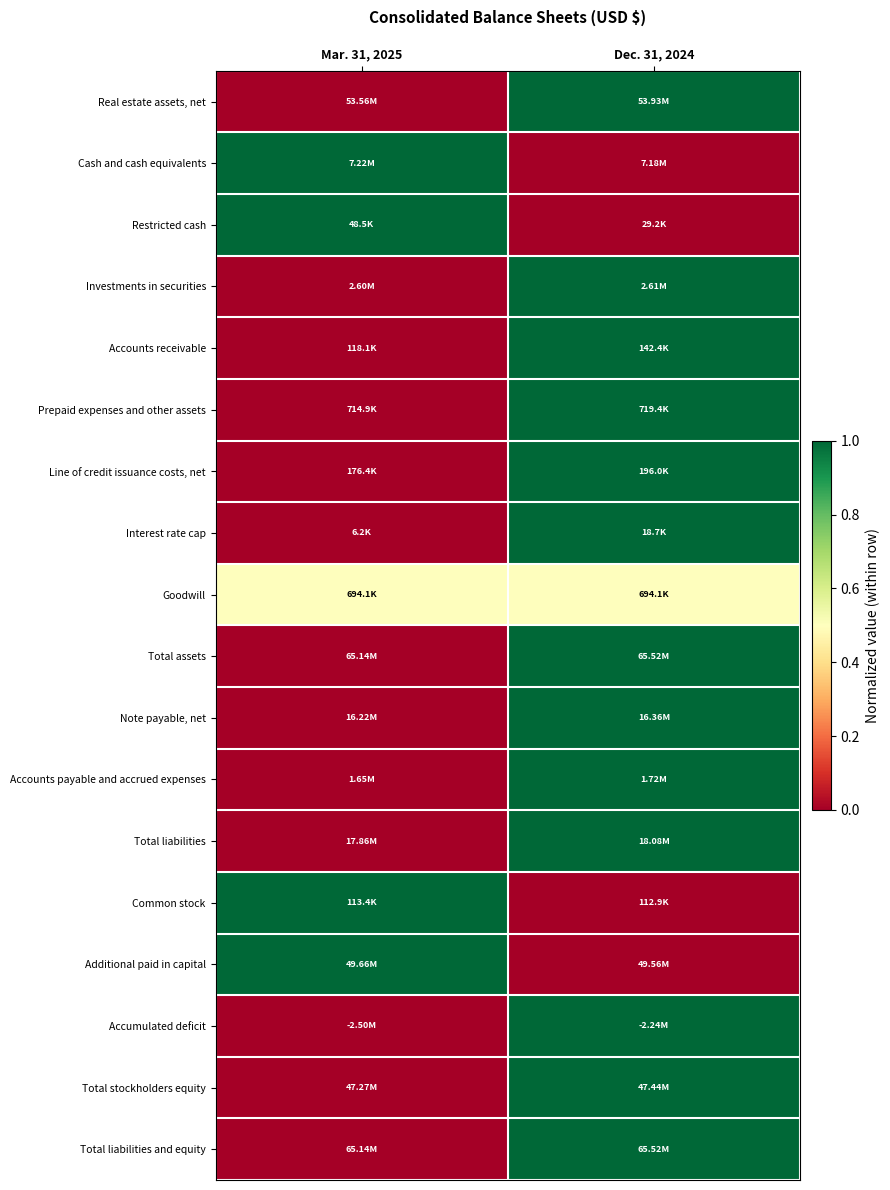

Reading right to left, list all the values displayed in this chart.

Real estate assets, net: Dec. 31, 2024=1.0	Mar. 31, 2025=0.0
Cash and cash equivalents: Dec. 31, 2024=0.0	Mar. 31, 2025=1.0
Restricted cash: Dec. 31, 2024=0.0	Mar. 31, 2025=1.0
Investments in securities: Dec. 31, 2024=1.0	Mar. 31, 2025=0.0
Accounts receivable: Dec. 31, 2024=1.0	Mar. 31, 2025=0.0
Prepaid expenses and other assets: Dec. 31, 2024=1.0	Mar. 31, 2025=0.0
Line of credit issuance costs, net: Dec. 31, 2024=1.0	Mar. 31, 2025=0.0
Interest rate cap: Dec. 31, 2024=1.0	Mar. 31, 2025=0.0
Goodwill: Dec. 31, 2024=0.5	Mar. 31, 2025=0.5
Total assets: Dec. 31, 2024=1.0	Mar. 31, 2025=0.0
Note payable, net: Dec. 31, 2024=1.0	Mar. 31, 2025=0.0
Accounts payable and accrued expenses: Dec. 31, 2024=1.0	Mar. 31, 2025=0.0
Total liabilities: Dec. 31, 2024=1.0	Mar. 31, 2025=0.0
Common stock: Dec. 31, 2024=0.0	Mar. 31, 2025=1.0
Additional paid in capital: Dec. 31, 2024=0.0	Mar. 31, 2025=1.0
Accumulated deficit: Dec. 31, 2024=1.0	Mar. 31, 2025=0.0
Total stockholders equity: Dec. 31, 2024=1.0	Mar. 31, 2025=0.0
Total liabilities and equity: Dec. 31, 2024=1.0	Mar. 31, 2025=0.0